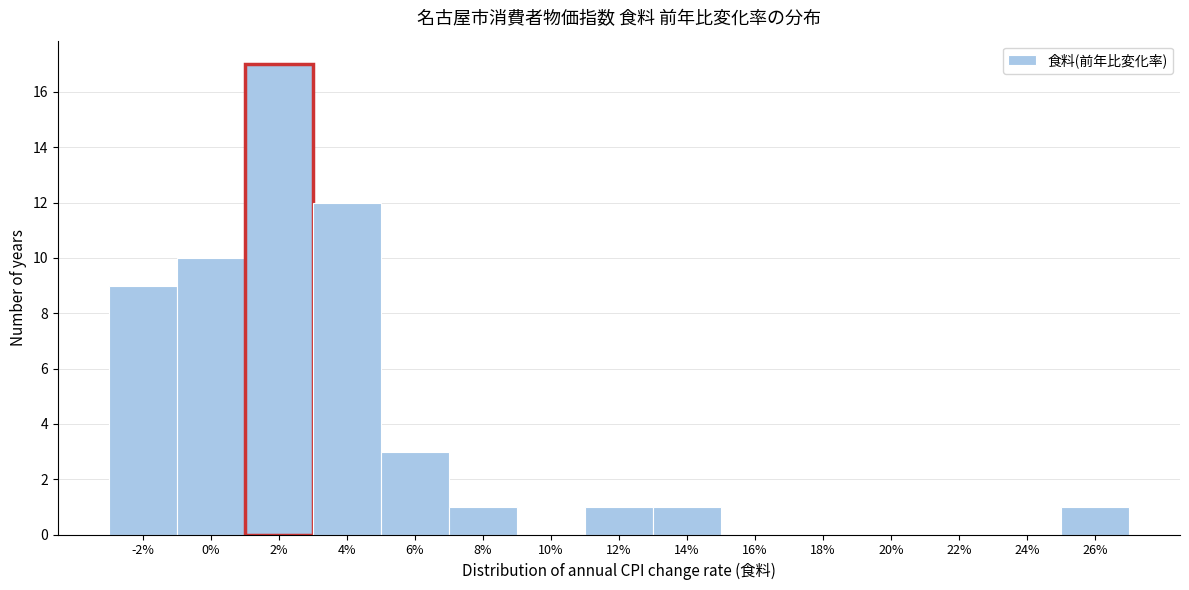

Reading left to right, transcribe all the data shown in this chart.

-2%=9	0%=10	2%=17	4%=12	6%=3	8%=1	10%=0	12%=1	14%=1	16%=0	18%=0	20%=0	22%=0	24%=0	26%=1